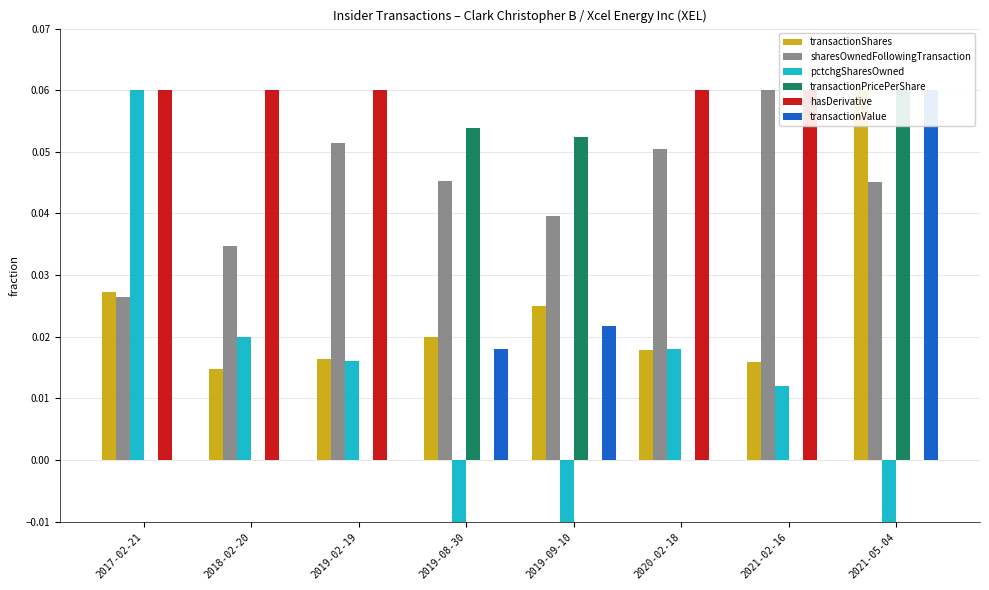

At which category is the sum across all series the highest?

2021-05-04